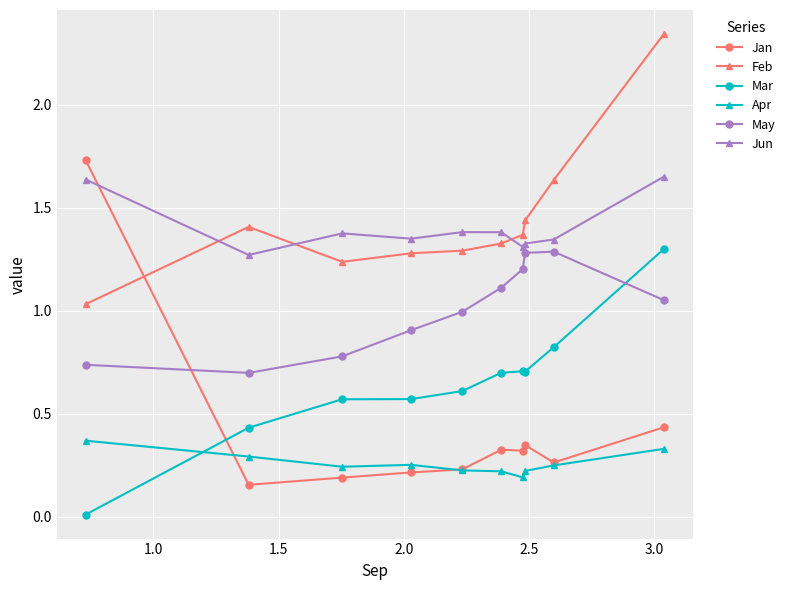

Which series has the widest spread of values?

Jan